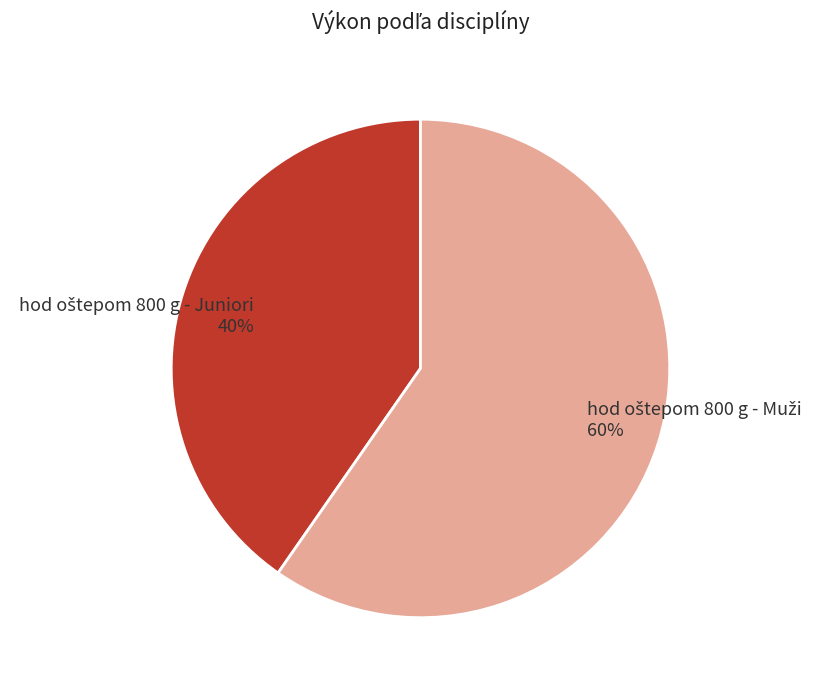

How many segments does this pie chart have?

2